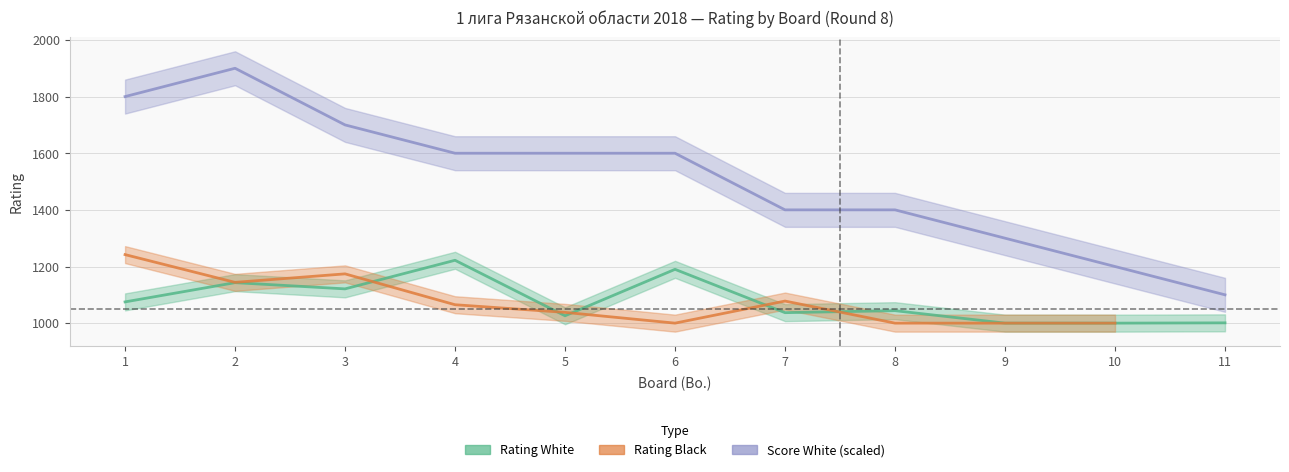

Which series has the largest range (max minus min)?

Score White